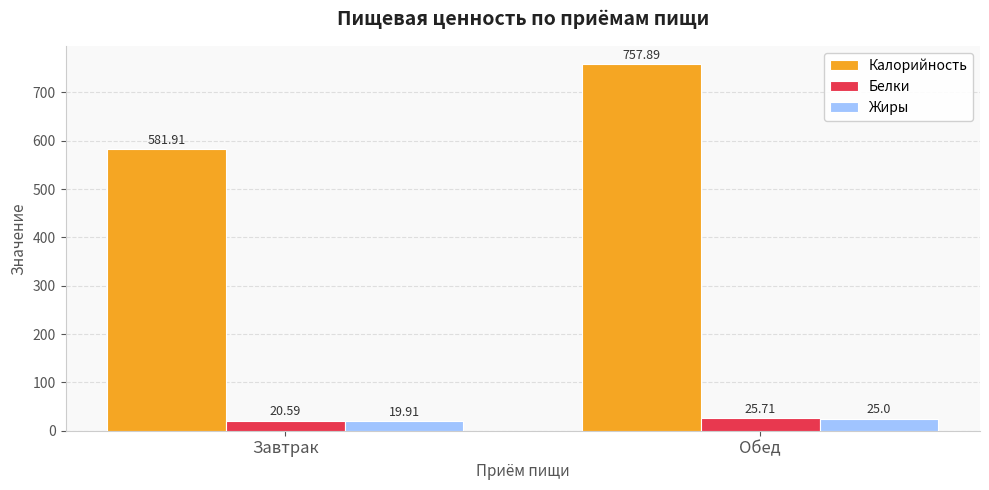

How many data points in Калорийность are less than 757?

1